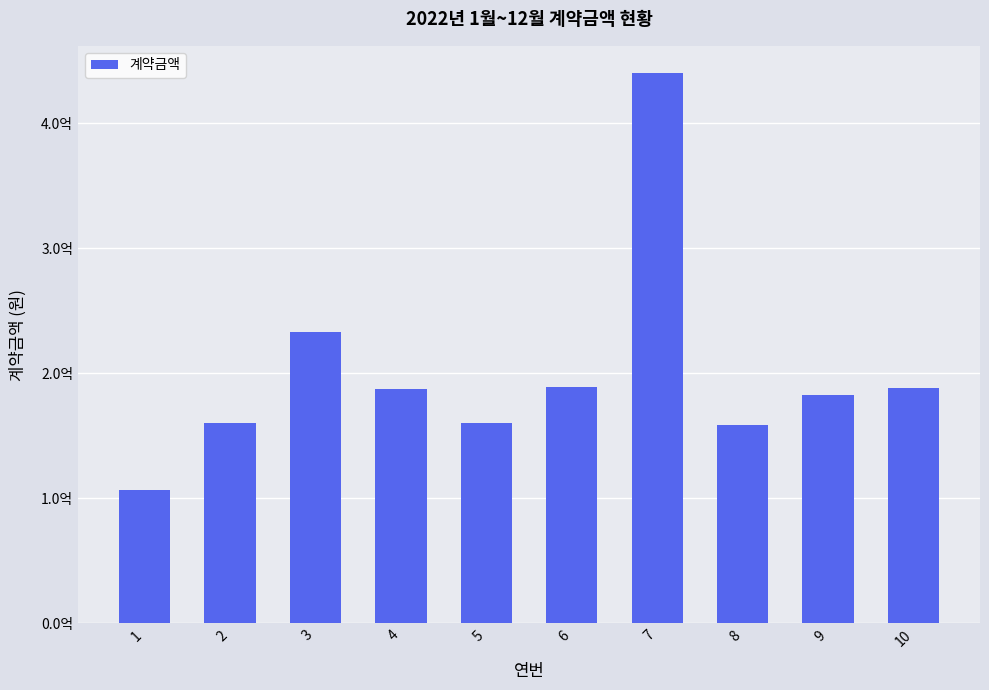

The chart shows a value of 269907153 at 10. True or false?

False